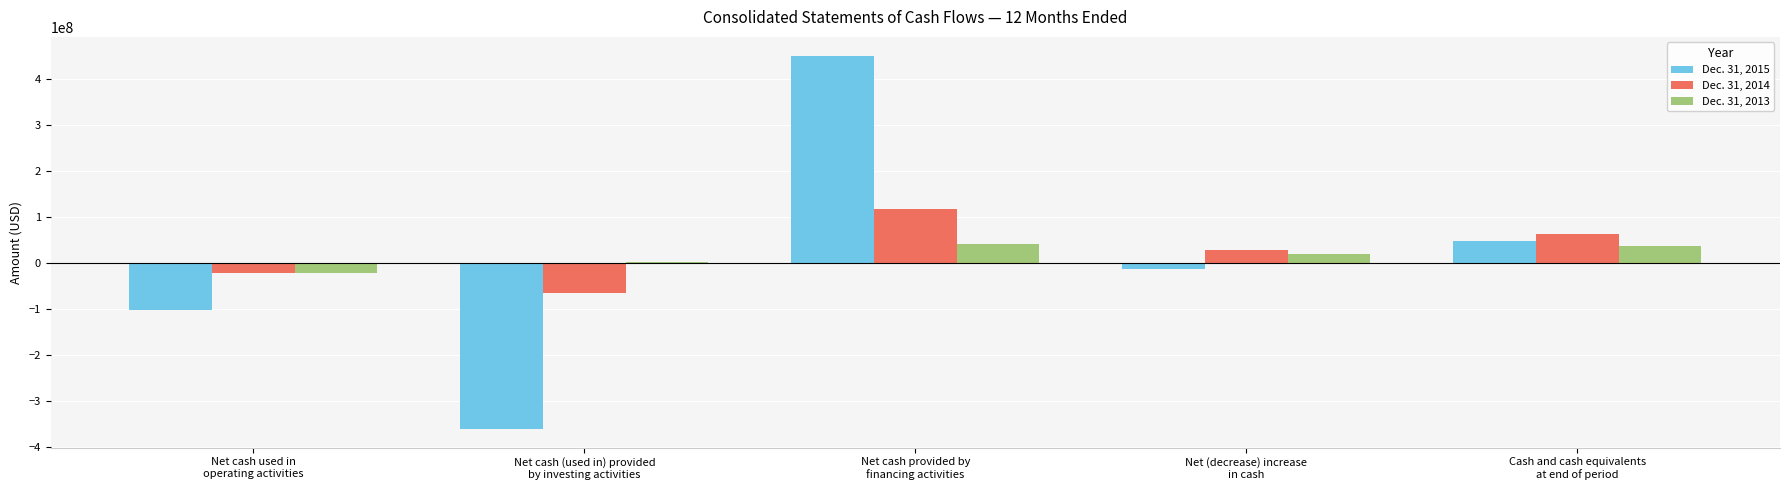

How many values in Dec. 31, 2014 are above zero?

3